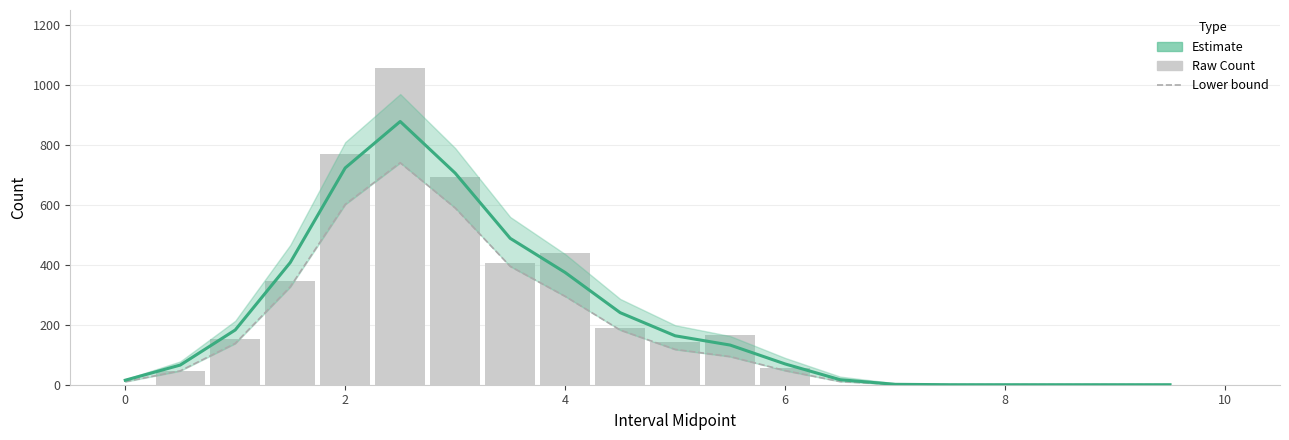

Is it true that Estimate equals 1.8 at 14?

False